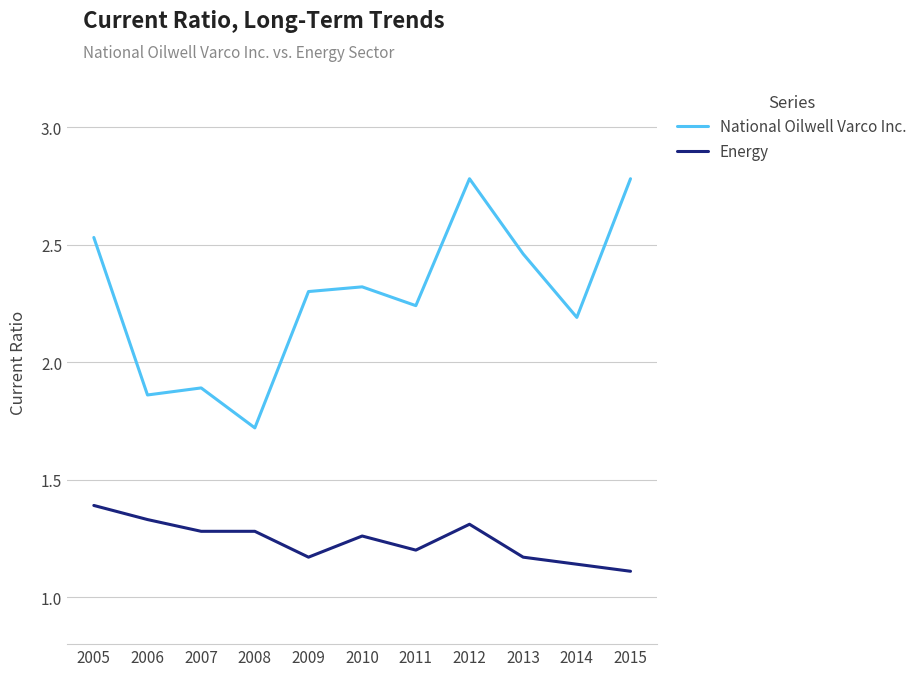

At which label does Energy reach its peak?

2005